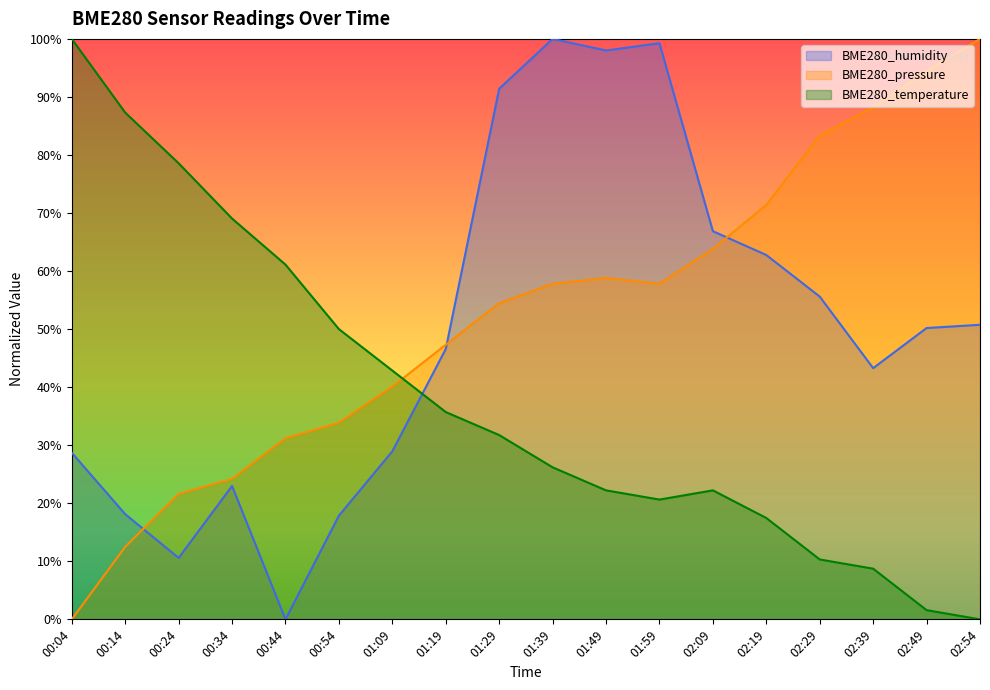

At which category does BME280_pressure reach its first local valley?

01:59